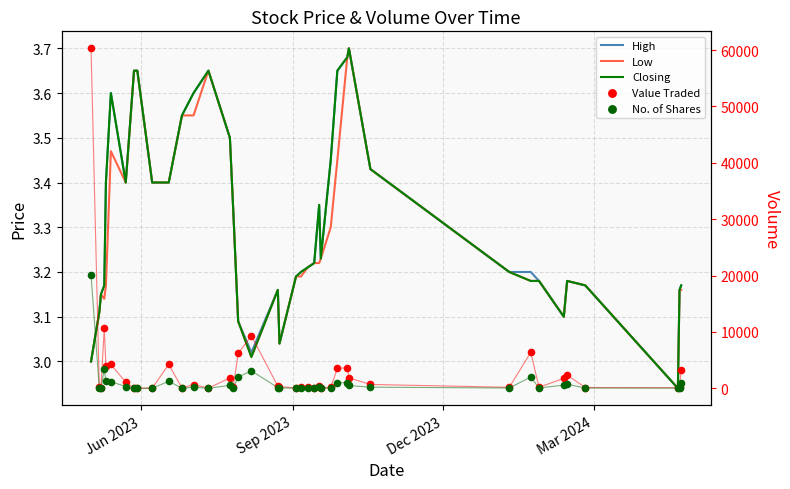

Which series has the widest spread of Y values?

Value Traded